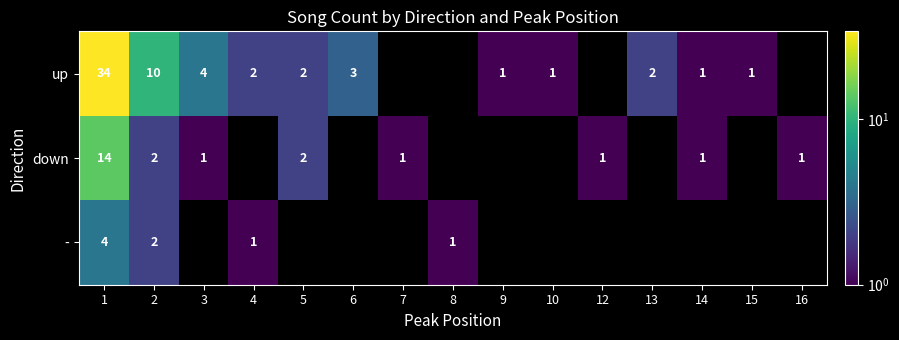

Count the number of data series in this chart.

3